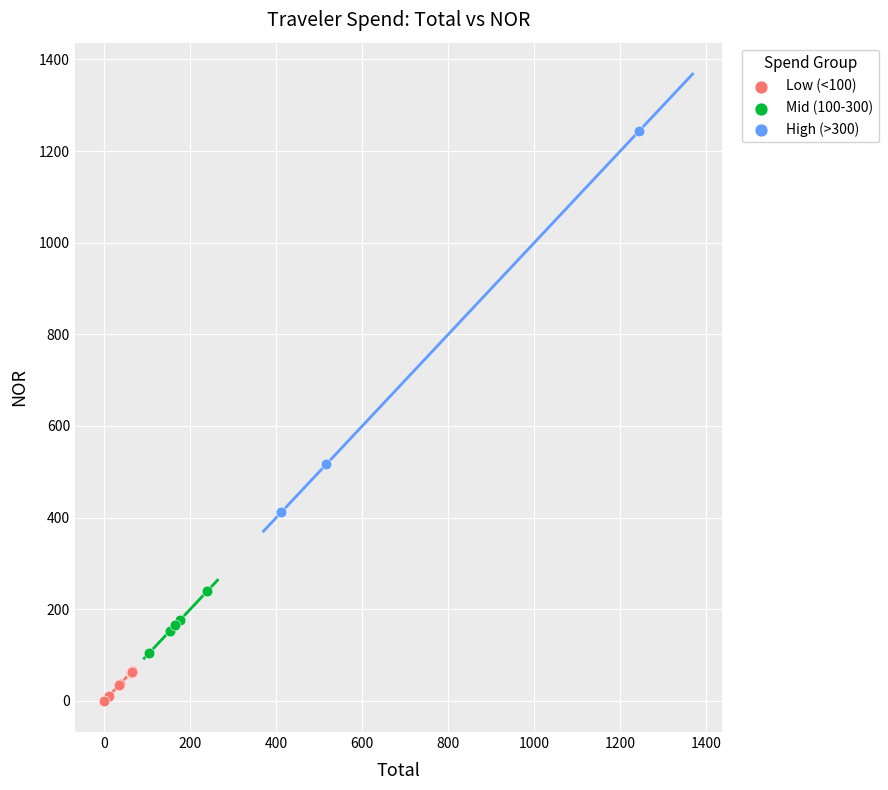

Which series has the largest Y range (max minus min)?

High (>300)